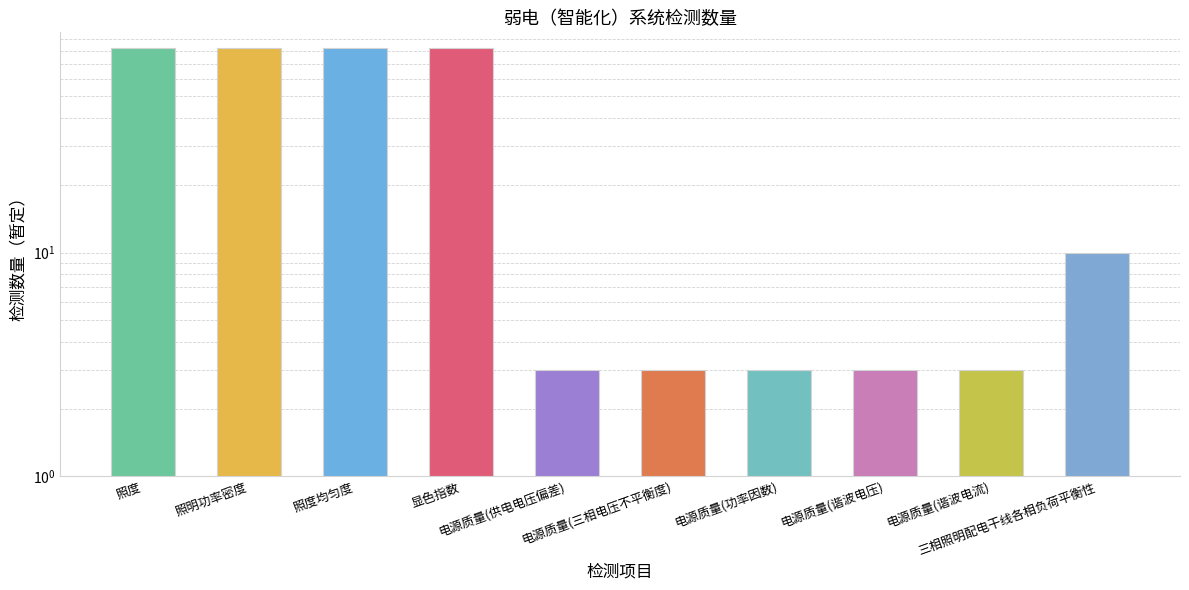

Is it true that the value at 照度 is 82?

True